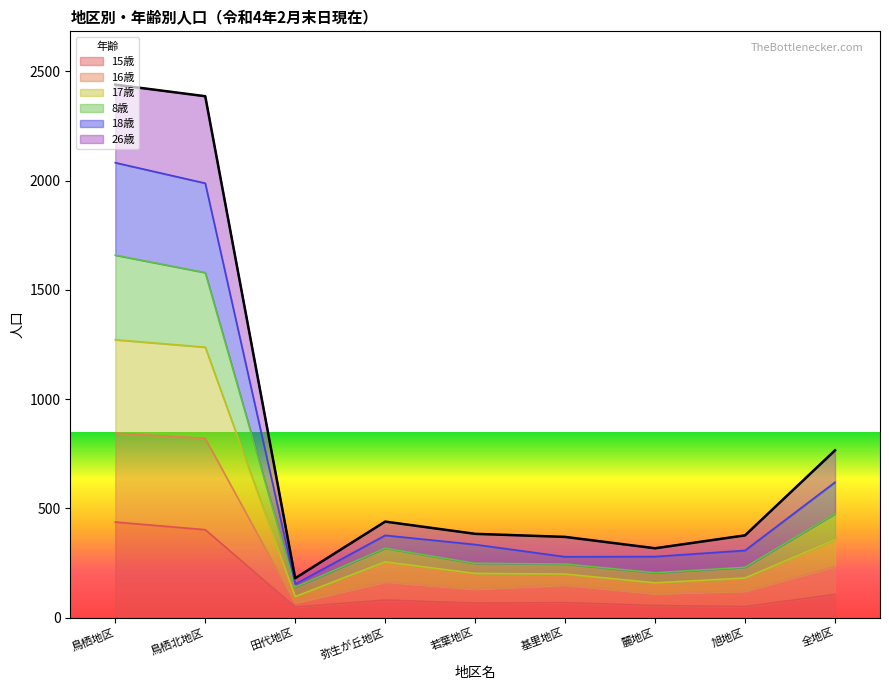

What is the difference between the maximum and minimum values in the 15歳 series?

389